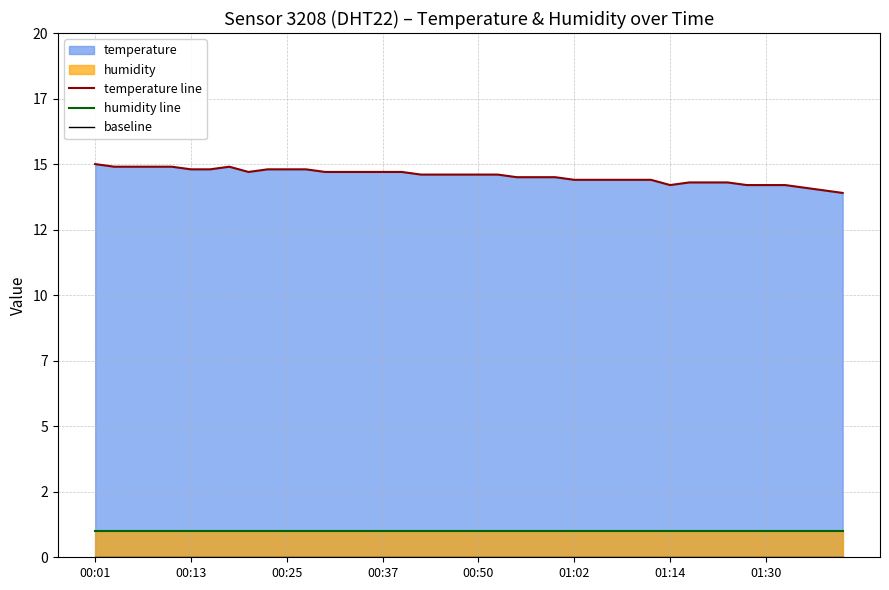

Reading left to right, what are all the values shown in this chart?

temperature line: 15.0	14.9	14.9	14.9	14.9	14.8	14.8	14.9	14.7	14.8	14.8	14.8	14.7	14.7	14.7	14.7	14.7	14.6	14.6	14.6	14.6	14.6	14.5	14.5	14.5	14.4	14.4	14.4	14.4	14.4	14.2	14.3	14.3	14.3	14.2	14.2	14.2	14.1	14.0	13.9
humidity line: 1.0	1.0	1.0	1.0	1.0	1.0	1.0	1.0	1.0	1.0	1.0	1.0	1.0	1.0	1.0	1.0	1.0	1.0	1.0	1.0	1.0	1.0	1.0	1.0	1.0	1.0	1.0	1.0	1.0	1.0	1.0	1.0	1.0	1.0	1.0	1.0	1.0	1.0	1.0	1.0
baseline: 0.0	0.0	0.0	0.0	0.0	0.0	0.0	0.0	0.0	0.0	0.0	0.0	0.0	0.0	0.0	0.0	0.0	0.0	0.0	0.0	0.0	0.0	0.0	0.0	0.0	0.0	0.0	0.0	0.0	0.0	0.0	0.0	0.0	0.0	0.0	0.0	0.0	0.0	0.0	0.0